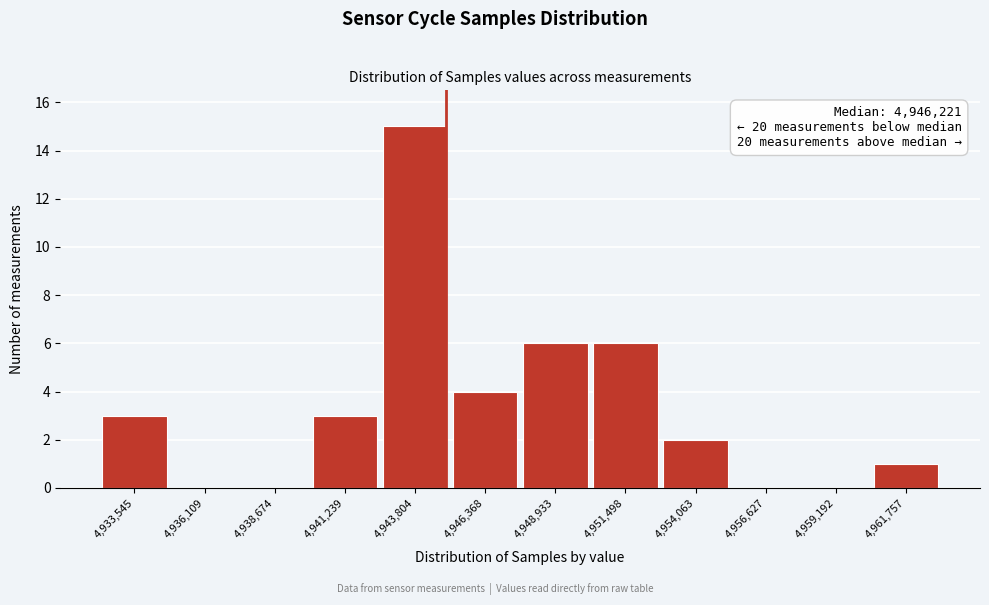

Reading right to left, list all the values displayed in this chart.

4,961,757=1	4,959,192=0	4,956,627=0	4,954,063=2	4,951,498=6	4,948,933=6	4,946,368=4	4,943,804=15	4,941,239=3	4,938,674=0	4,936,109=0	4,933,545=3